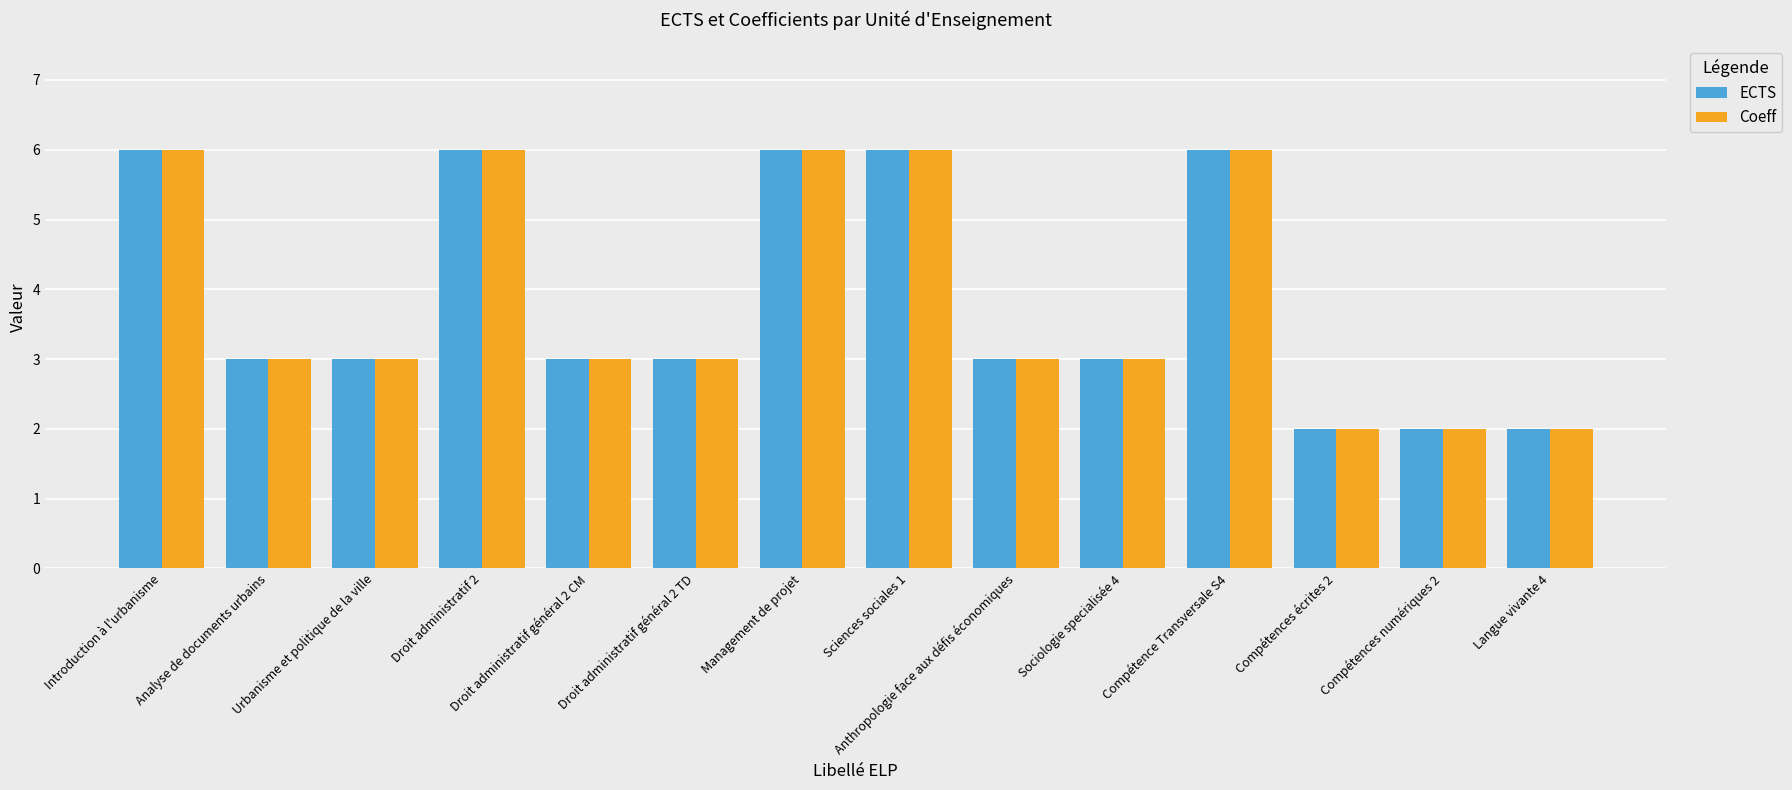

How many bars are there in total?

28